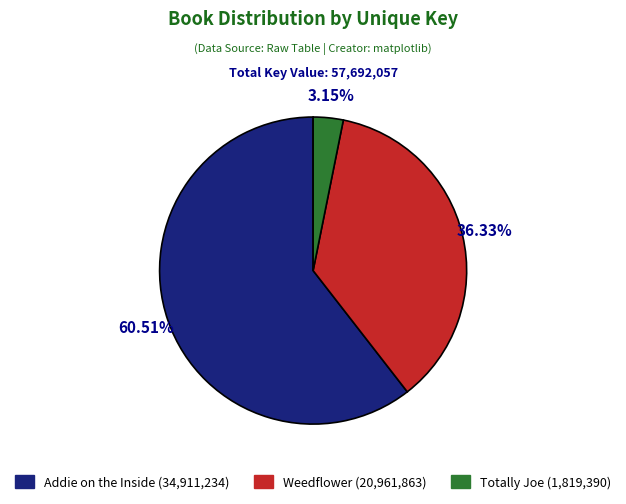

To the nearest percent, what percentage of the pie is Totally Joe?

3%